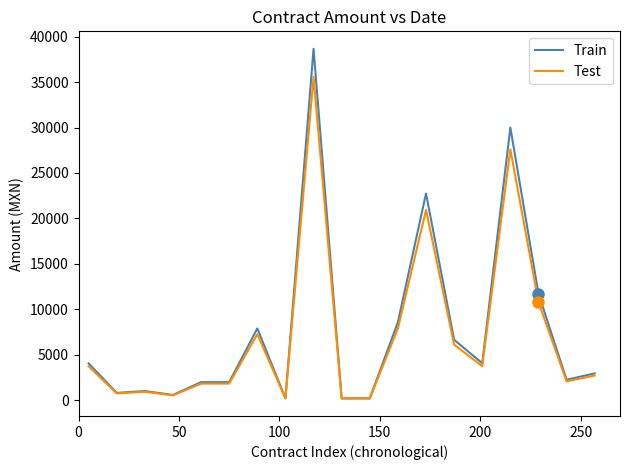

List the series in order of their peak value, highest first.

Train, Test